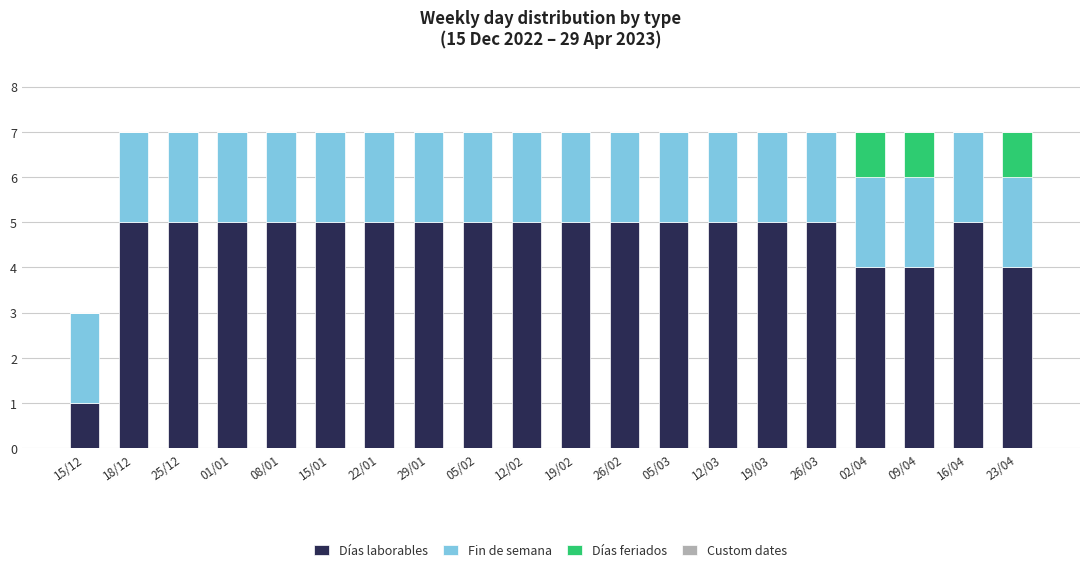

What is the sum of all Días laborables values?

93